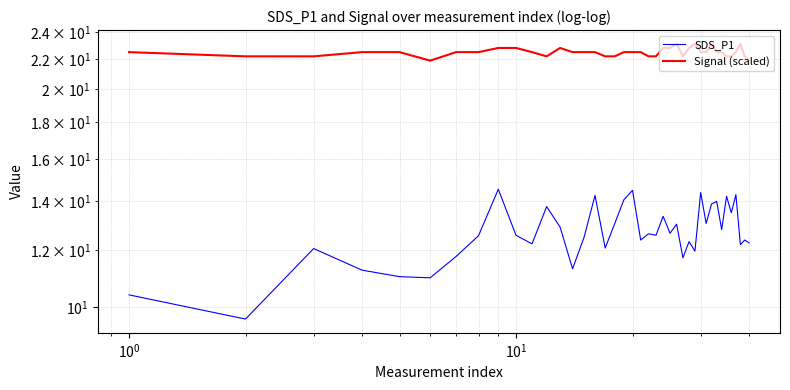

What is the value of the Signal (scaled) point at the 1st from the left?

22.5